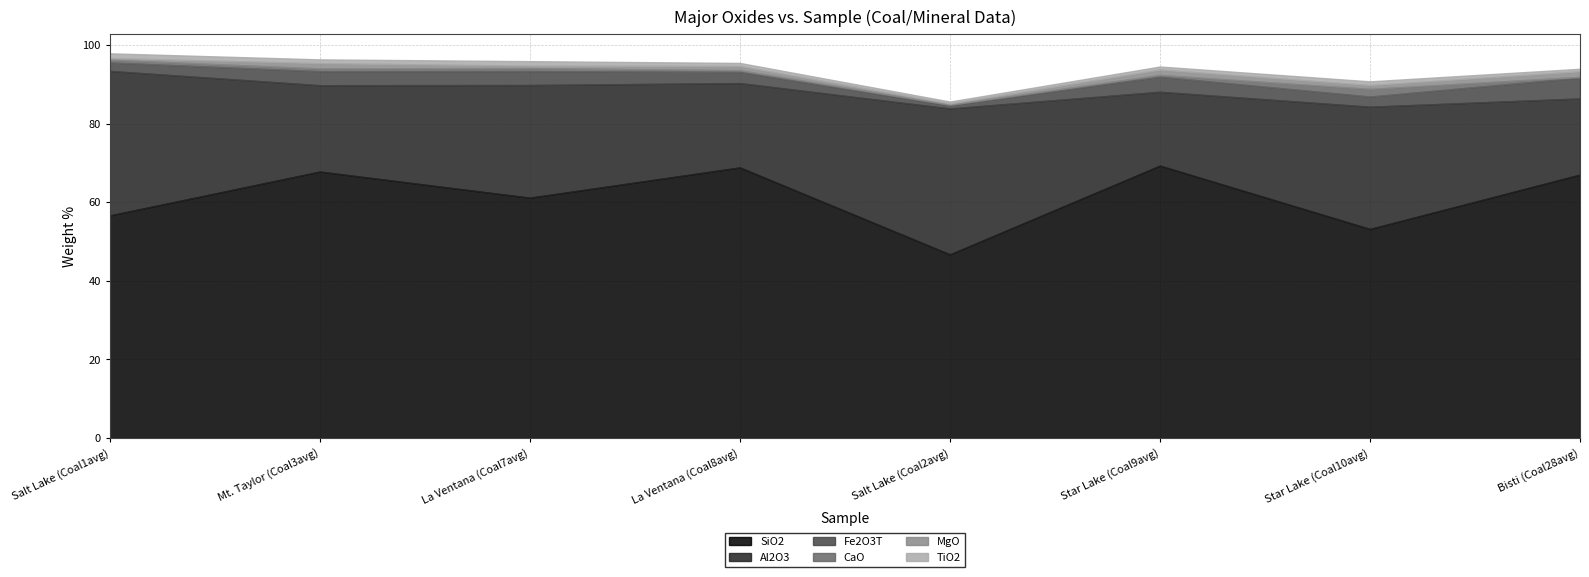

True or false: SiO2 and TiO2 intersect in this chart.

False